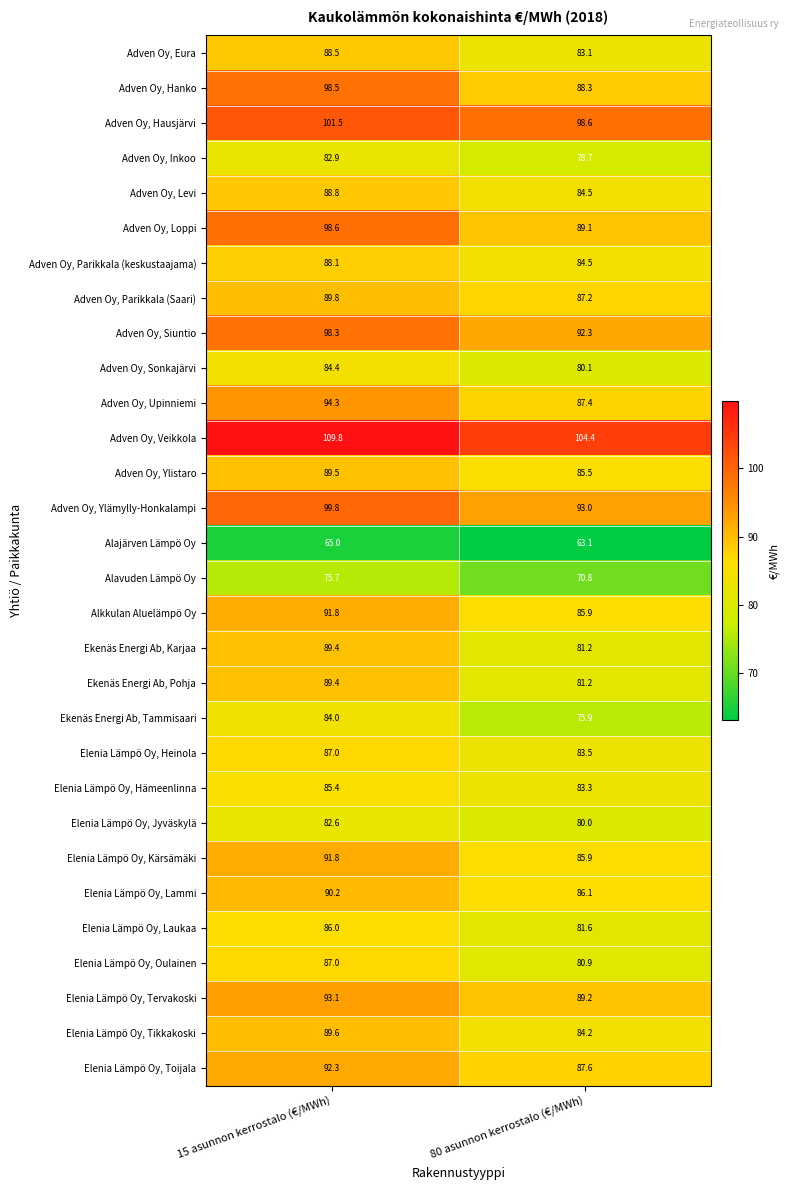

List the labels in order of Adven Oy, Veikkola value, smallest first.

80 asunnon kerrostalo (€/MWh), 15 asunnon kerrostalo (€/MWh)